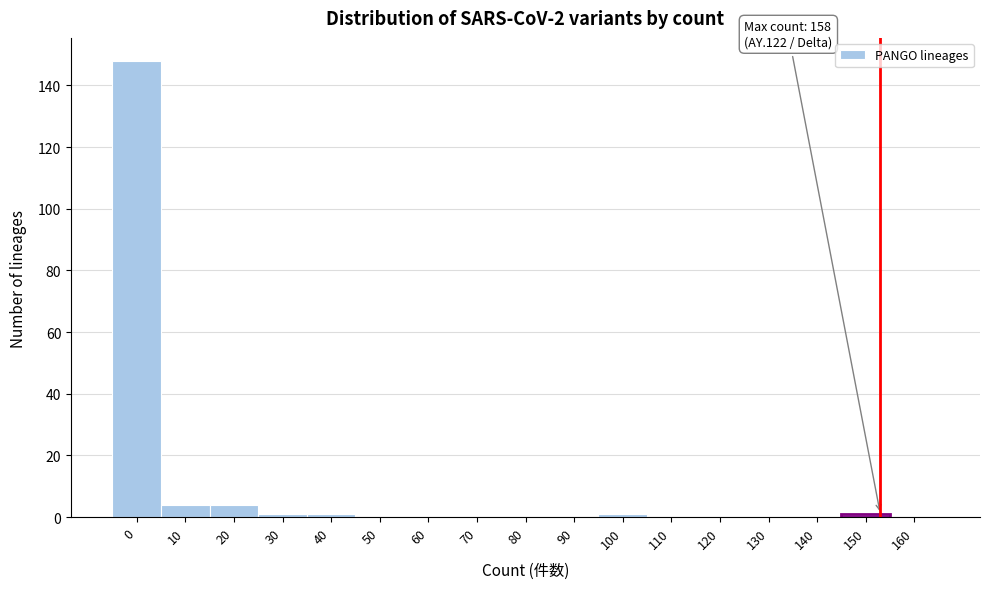

Reading left to right, what are all the values shown in this chart?

0=148	10=4	20=4	30=1	40=1	50=0	60=0	70=0	80=0	90=0	100=1	110=0	120=0	130=0	140=0	150=1	160=0